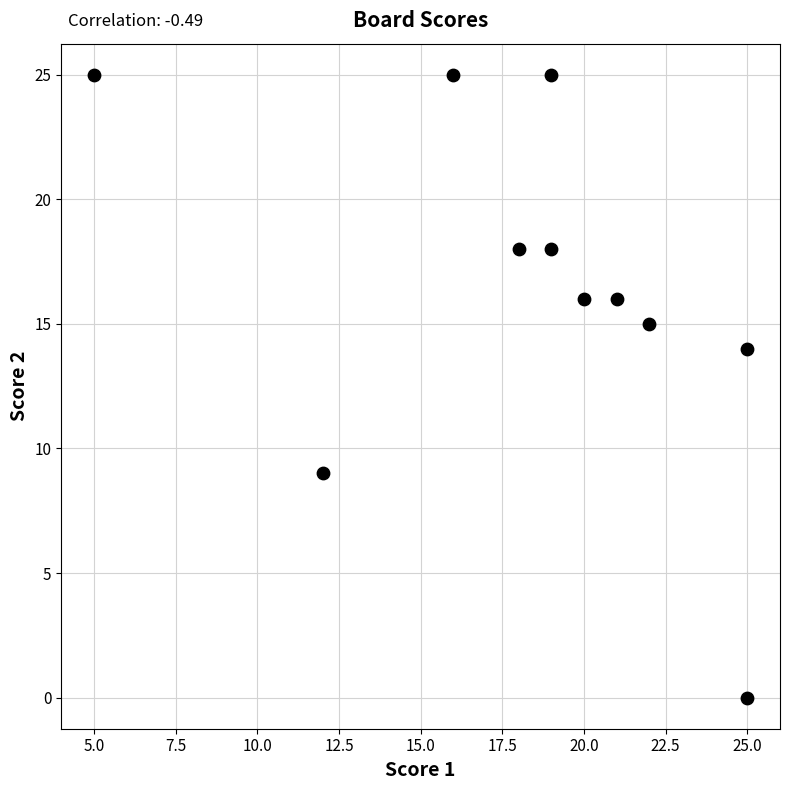

What Y value in the scatter plot is closest to 12?

14